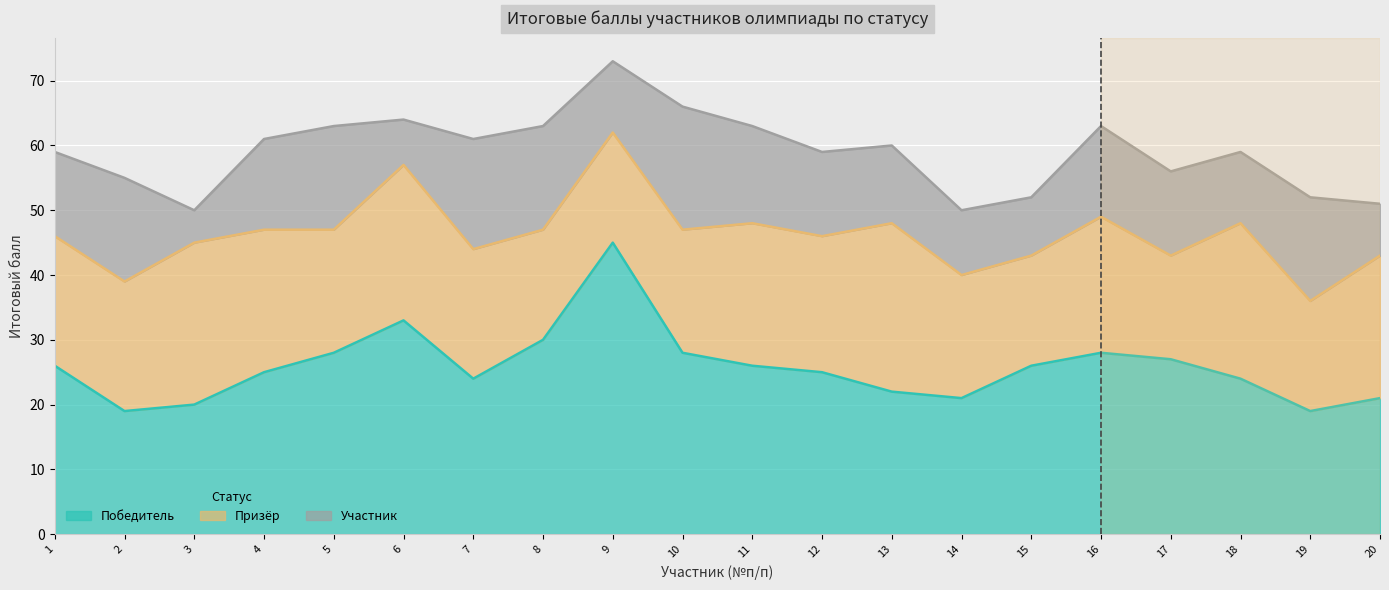

How many data points in Участник are less than 13?

8